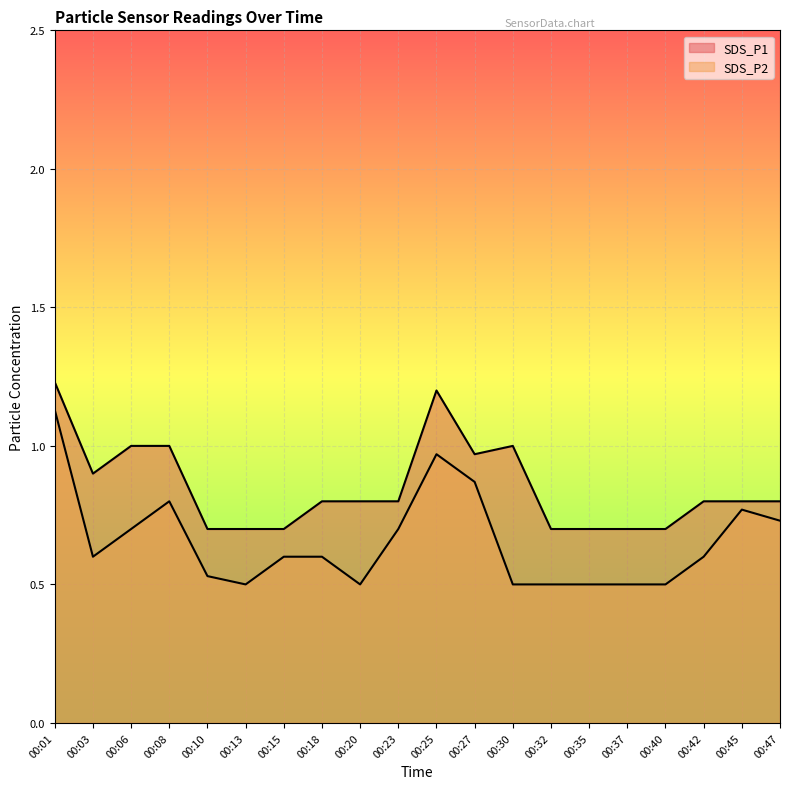

What is the sum of all SDS_P2 values?

13.1